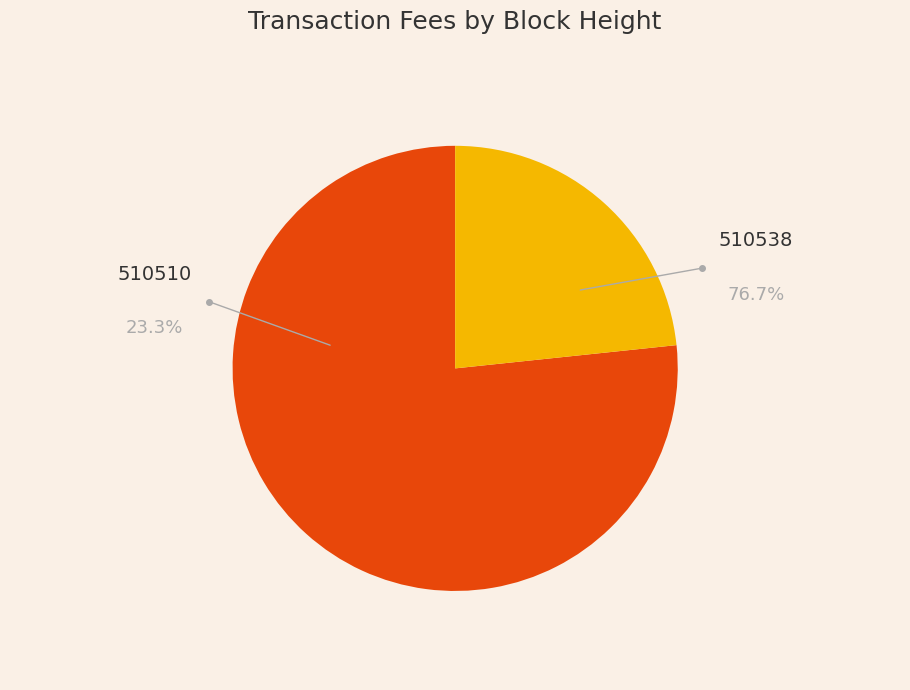

Does any single category account for the majority?

Yes